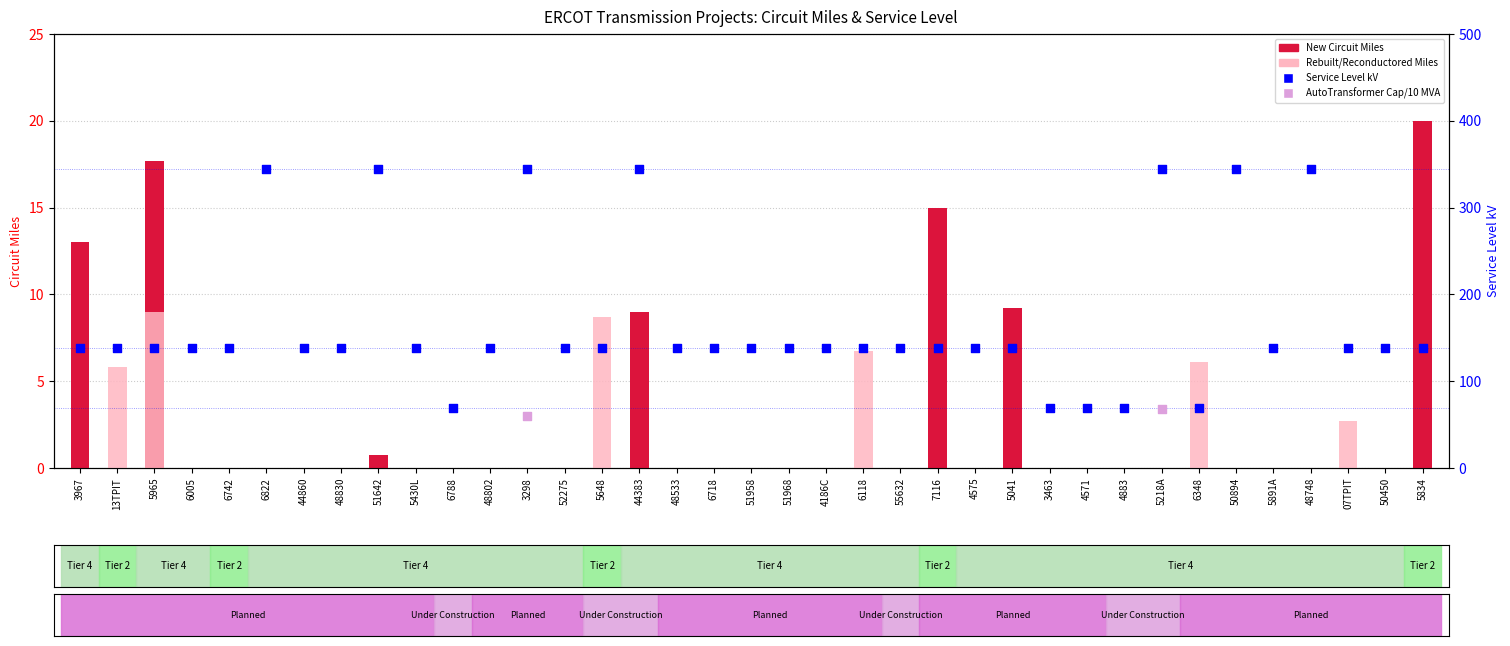

Which series has the largest Y range (max minus min)?

Service Level kV